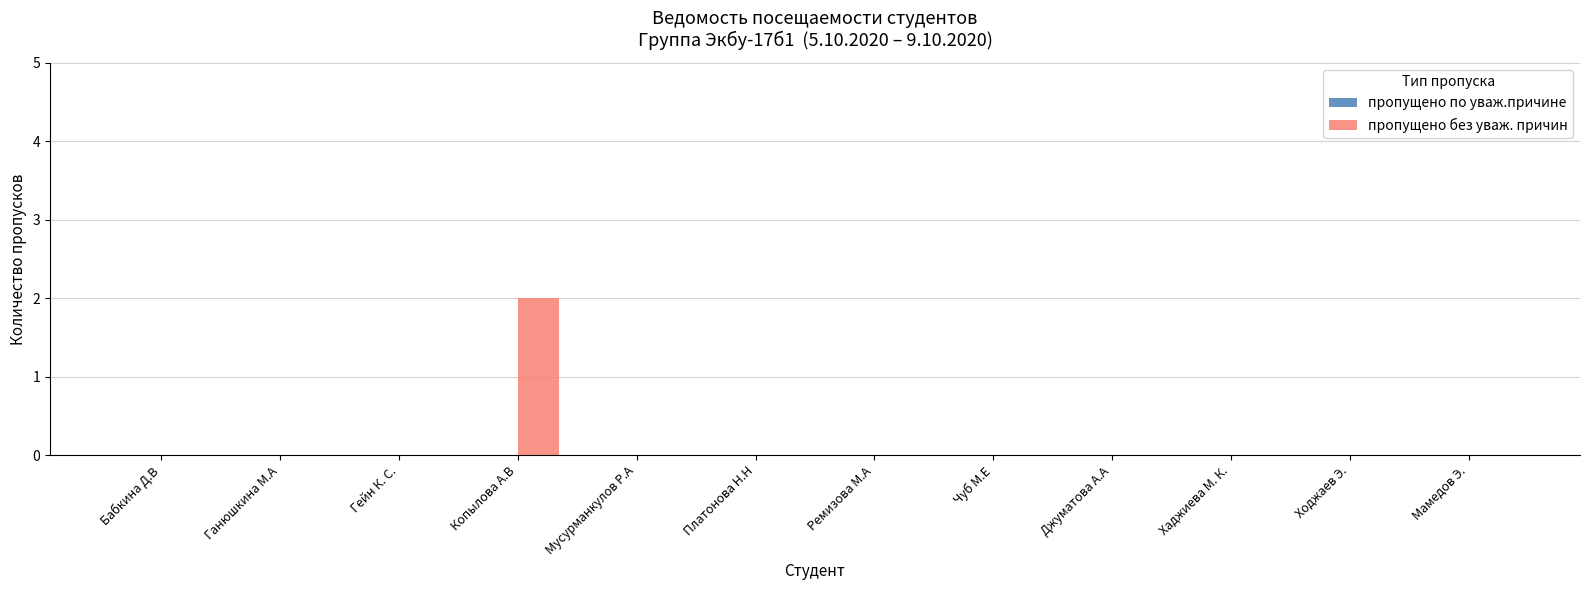

Is it true that the value at Мамедов Э. is 0?

True